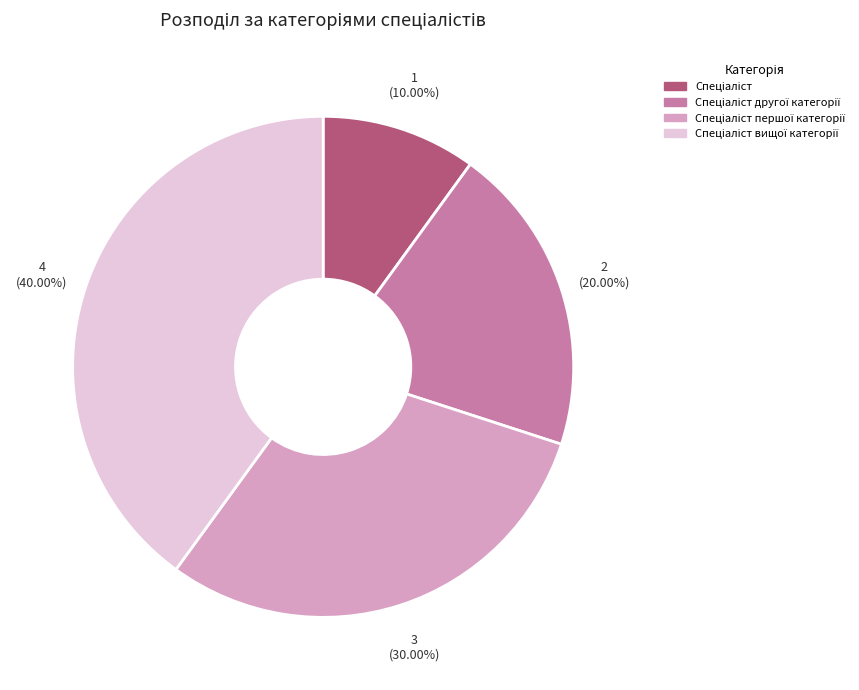

Is there a majority slice in this chart?

No